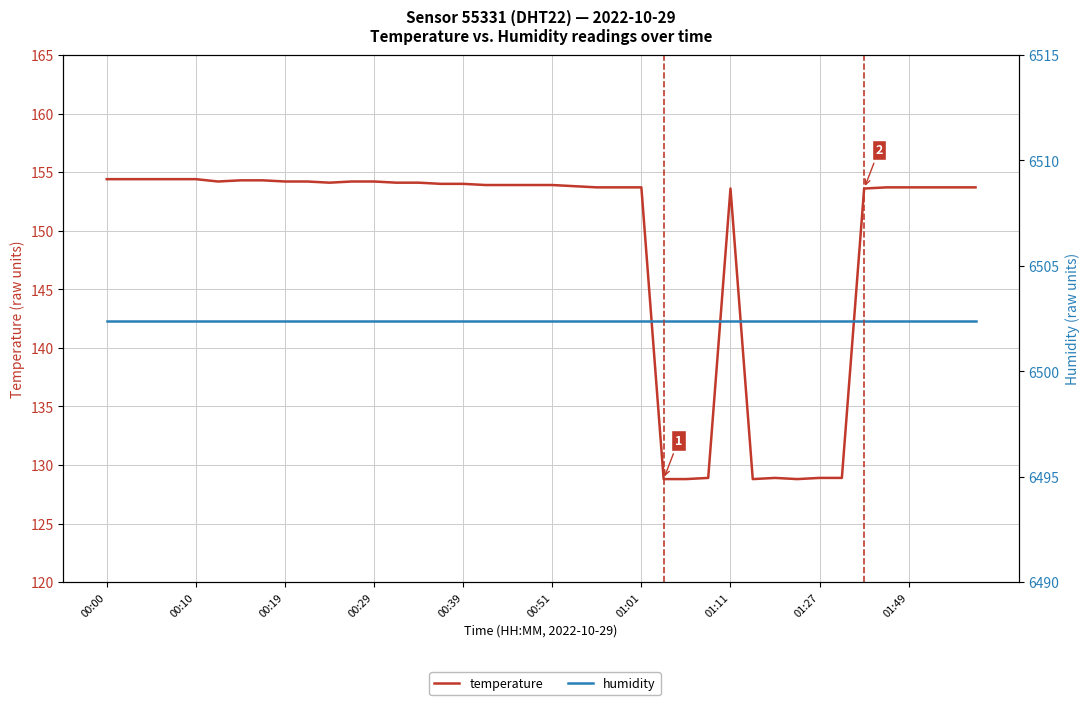

How many distinct data groups are displayed?

2